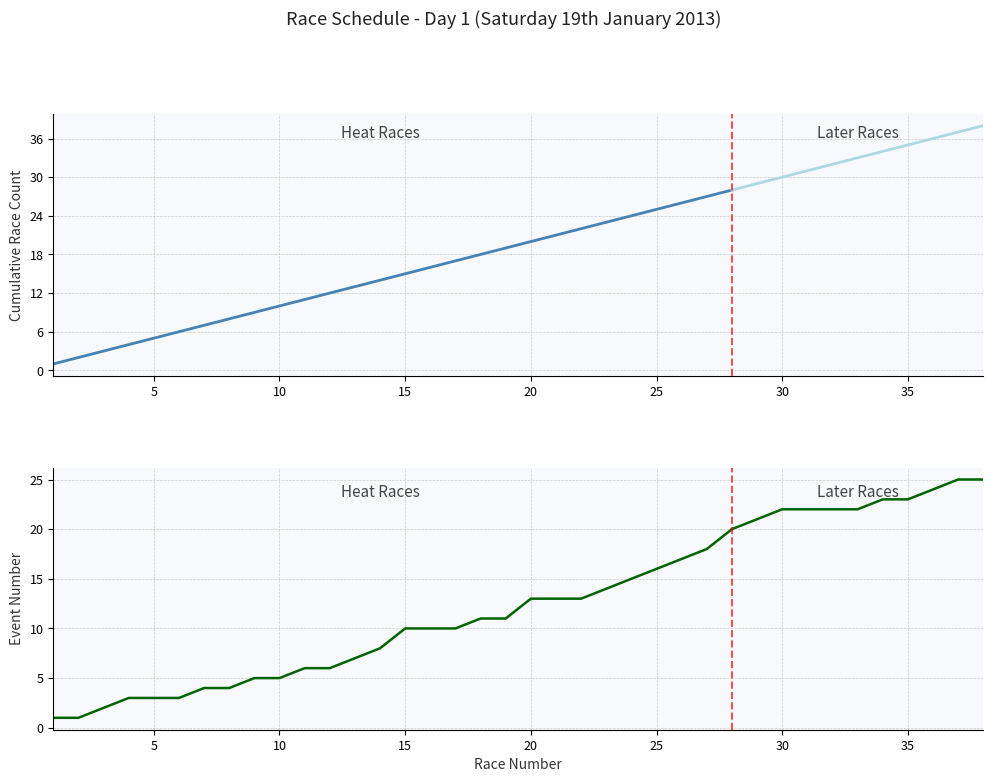

What is the minimum value for Race Number (Rate)?

1